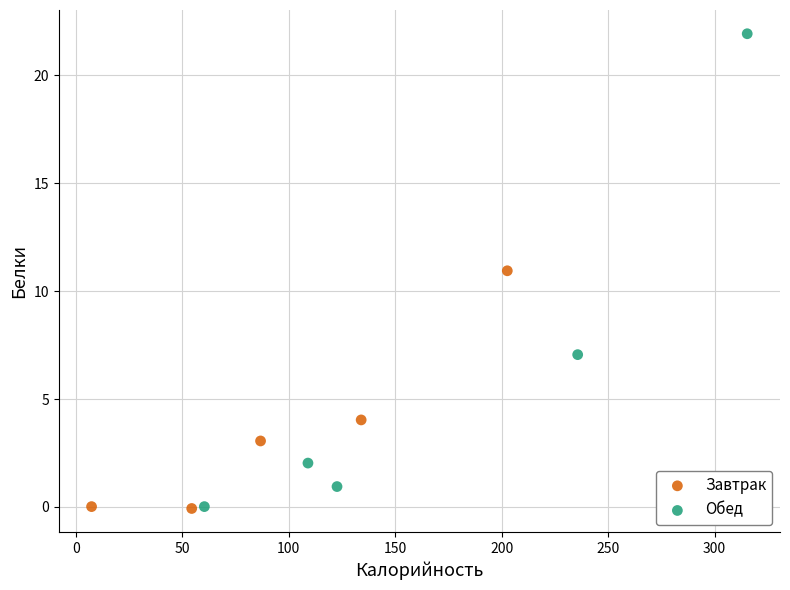

Which series has the widest spread of Y values?

Обед